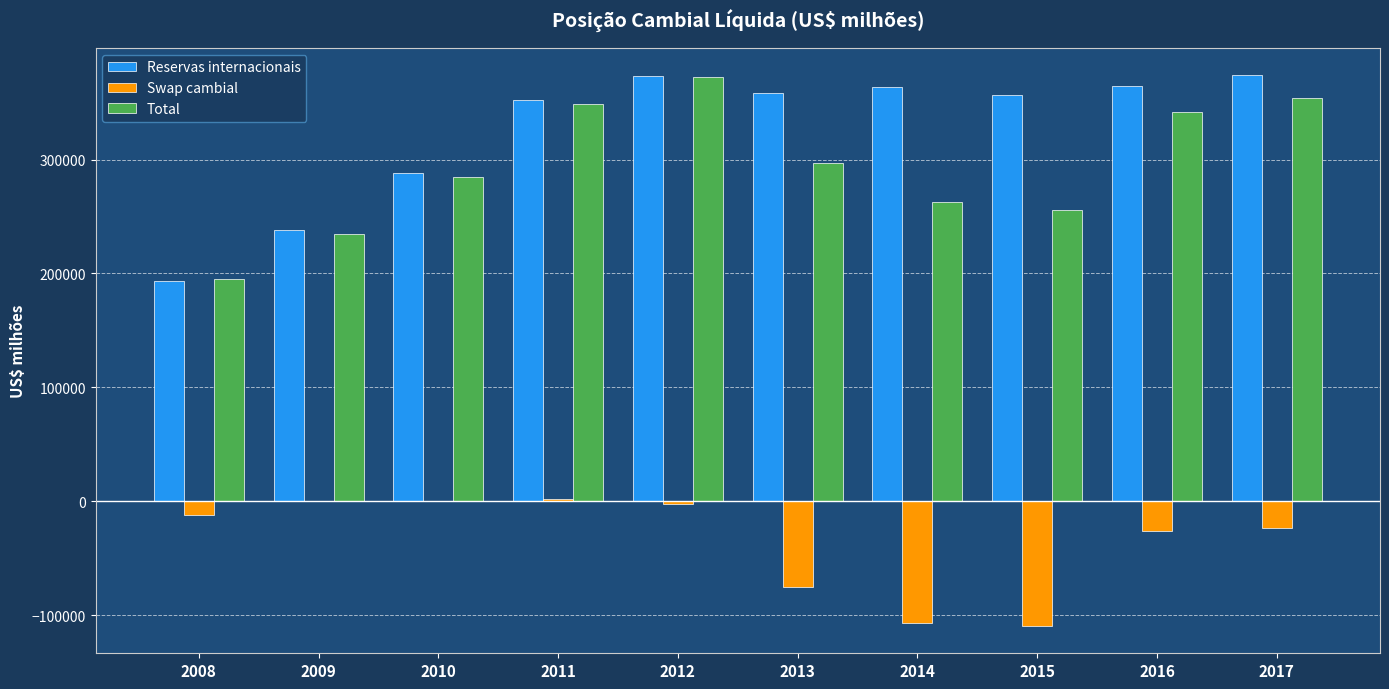

At which label does Total first exceed 296642?

2011